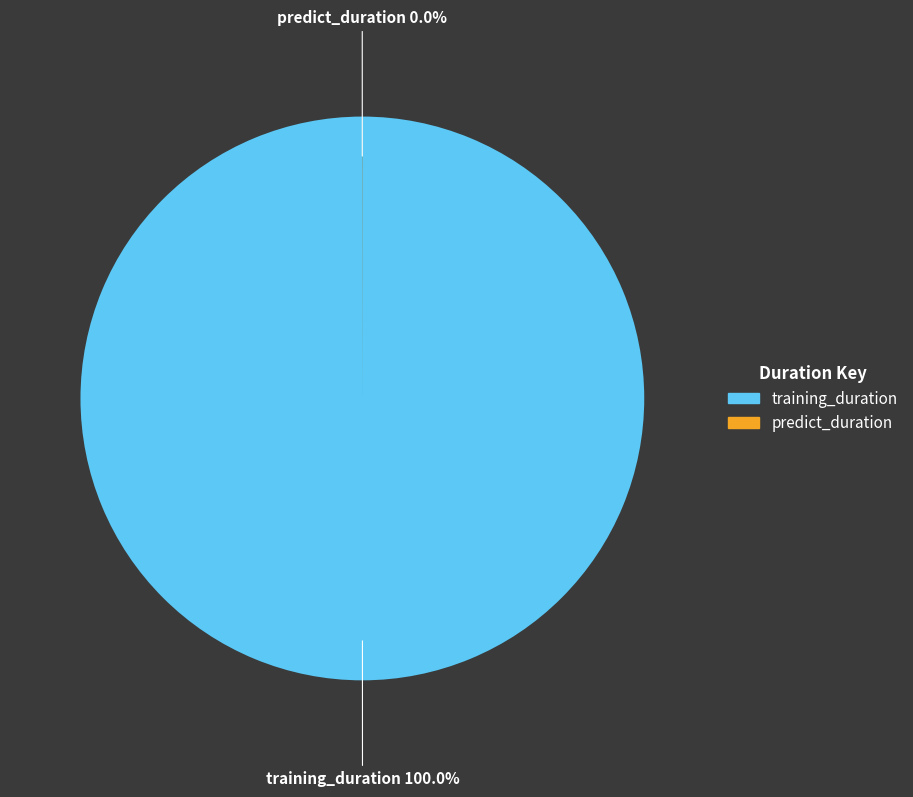

Is there any slice that represents more than half of the pie?

Yes